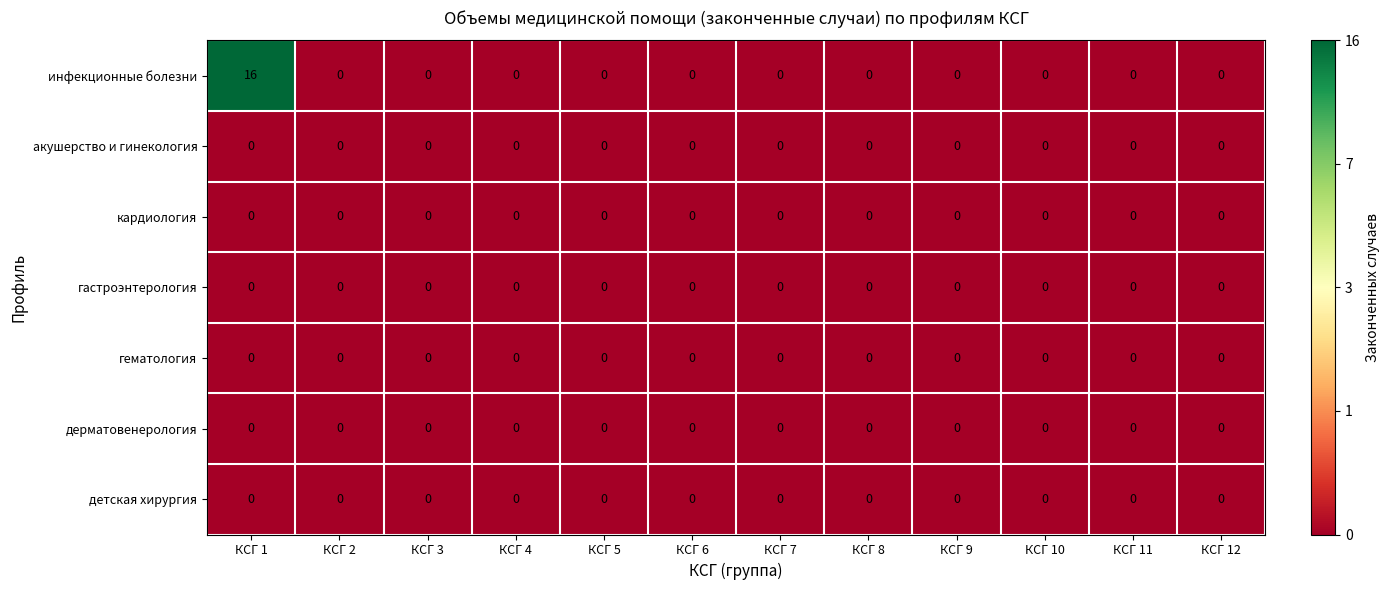

Is it true that кардиология equals 0 at КСГ 11?

True